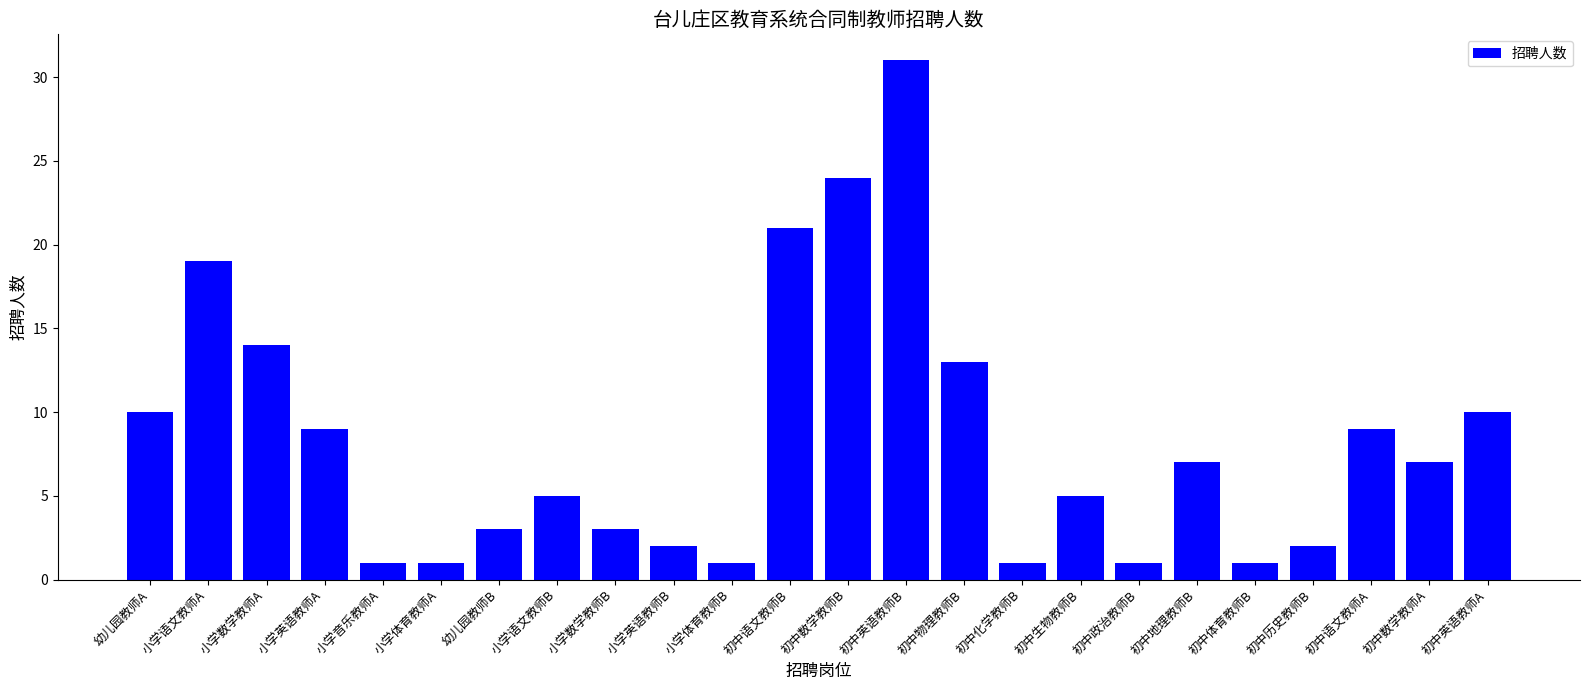

The chart shows a value of 7 at 初中地理教师B. True or false?

True